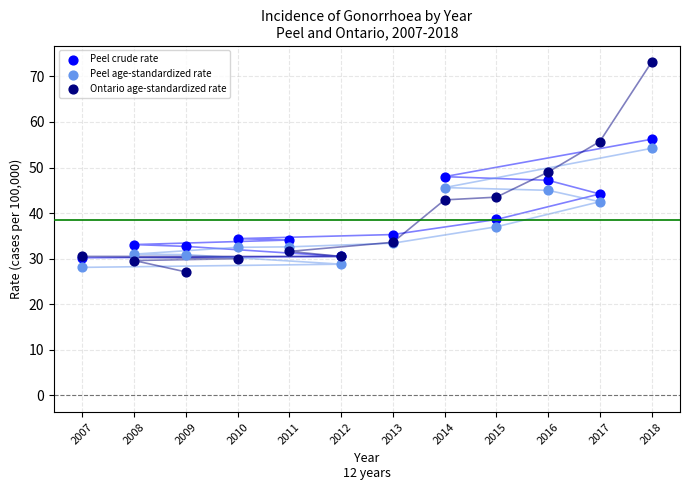

Which series contains the lowest Y value?

Ontario age-standardized rate